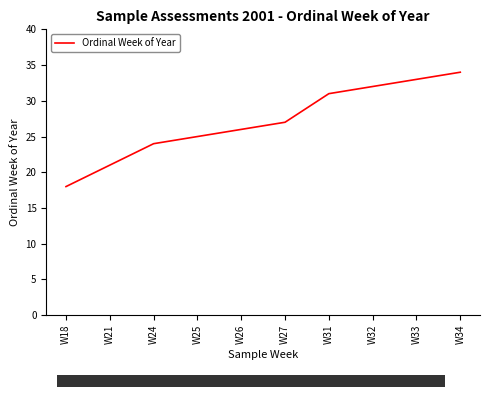

What is the ratio of the value at W26 to the value at W21?

1.2